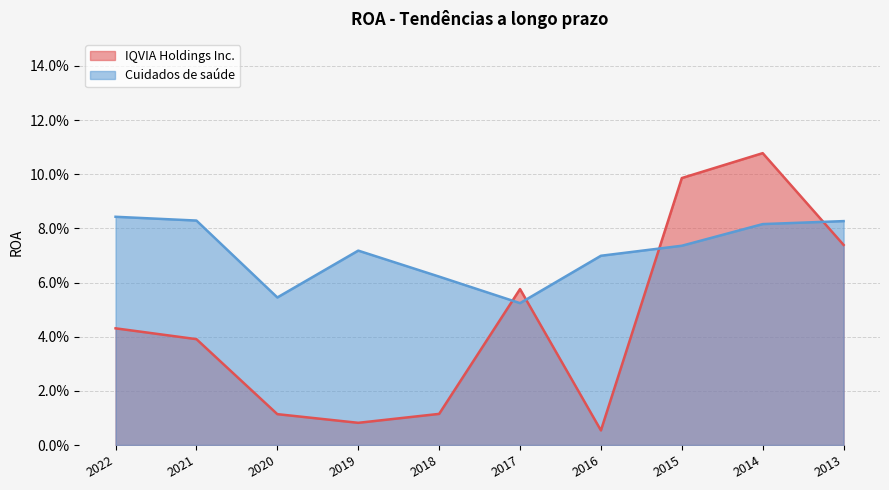

Rank the series by their average value, from lowest to highest.

IQVIA Holdings Inc., Cuidados de saúde